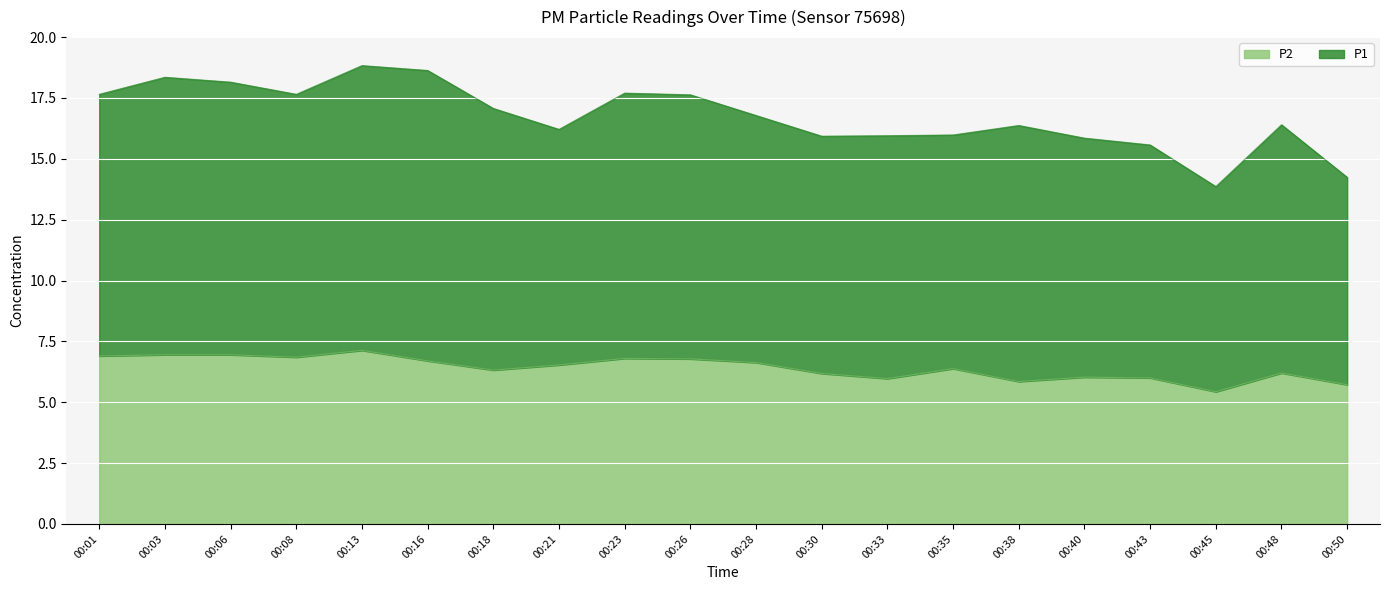

Rank the categories by value from lowest to highest.

00:45, 00:50, 00:38, 00:33, 00:43, 00:40, 00:30, 00:48, 00:18, 00:35, 00:21, 00:28, 00:16, 00:26, 00:23, 00:08, 00:01, 00:03, 00:06, 00:13